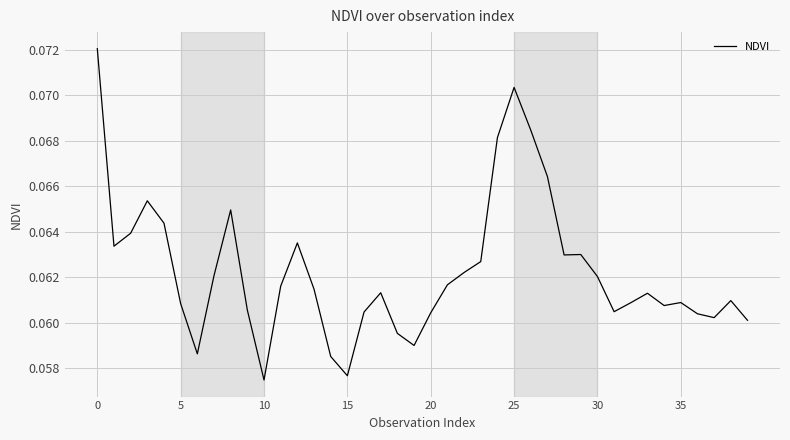

What is the minimum value shown in the chart?

0.1